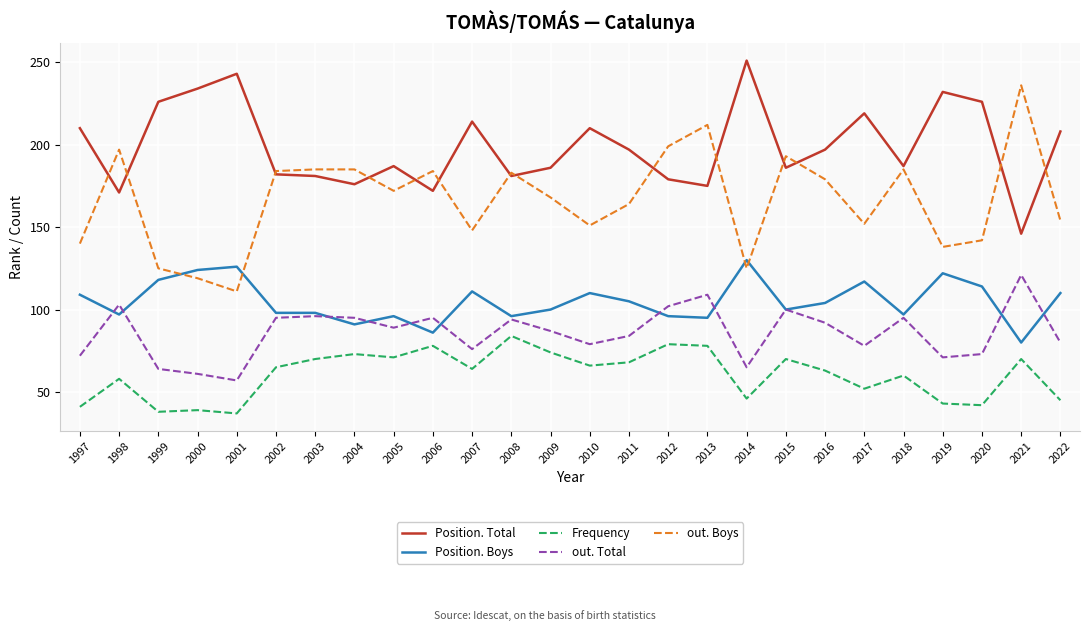

Count the number of categories in the chart.

26